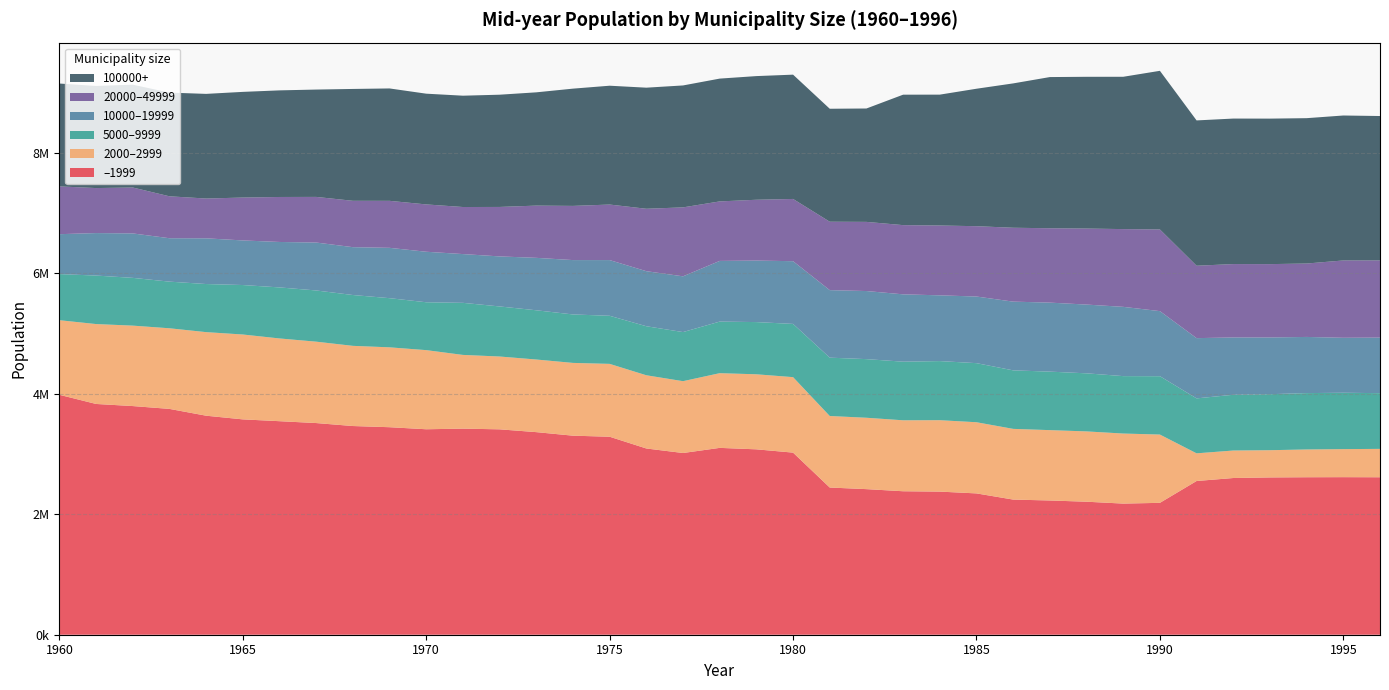

Reading left to right, extract all data points from this chart.

–1999: 3982000	3830000	3795000	3748000	3635000	3574055	3543950	3513026	3463580	3444125	3410027	3420462	3408842	3362352	3303448	3285943	3090913	3015908	3101080	3076882	3022275	2442927	2416333	2381165	2375200	2345390	2242990	2227953	2207494	2176374	2188833	2551255	2600854	2610641	2613758	2615104	2613442
2000–2999: 1238000	1326000	1335000	1338000	1387000	1408613	1373230	1350760	1330732	1325648	1313246	1223538	1208556	1205261	1207841	1209328	1215190	1192094	1239785	1245503	1252765	1187141	1184561	1177688	1185330	1181242	1173413	1167601	1166884	1162556	1133331	459180	456311	451811	461001	465303	471010
5000–9999: 765389	804935	792738	774069	798283	821018	846965	849845	843667	815899	794569	864257	830885	817119	804240	798071	813767	814863	856041	866367	883296	968285	973132	972881	980962	980607	971180	970949	963849	953115	968348	912021	925288	929504	935404	935423	924792
10000–19999: 662324	705222	737585	720564	758712	740290	754316	795503	794316	835396	838277	809376	830553	870286	902363	924521	913776	925432	1007136	1021133	1041173	1120689	1130129	1117616	1091311	1105790	1140705	1145359	1141177	1149631	1080162	999939	951353	941629	932168	912380	921963
20000–49999: 793261	746995	762070	695775	660349	711613	746669	757240	769401	780156	785571	781036	820925	866927	899188	921634	1035945	1144270	987530	1009241	1032783	1135459	1147760	1148680	1158910	1167205	1226163	1234327	1261771	1290402	1355591	1201564	1218034	1217269	1218316	1283405	1281345
100000+: 1707203	1694781	1706893	1721101	1736910	1753934	1769364	1781551	1856518	1865310	1837882	1847543	1862816	1879946	1946147	1972298	2009558	2023707	2038218	2052315	2063039	1874994	1881792	2164969	2171980	2281421	2395739	2509064	2518621	2527957	2632808	2411883	2414707	2414867	2412516	2405786	2396263